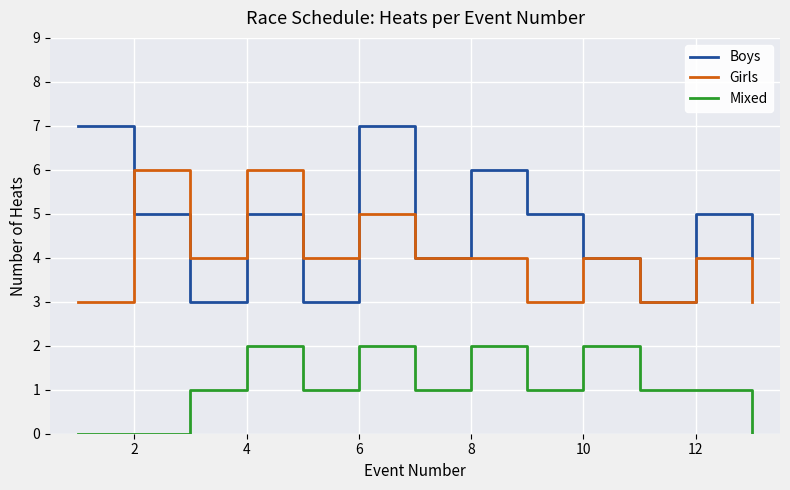

True or false: Mixed and Boys cross at least once.

False